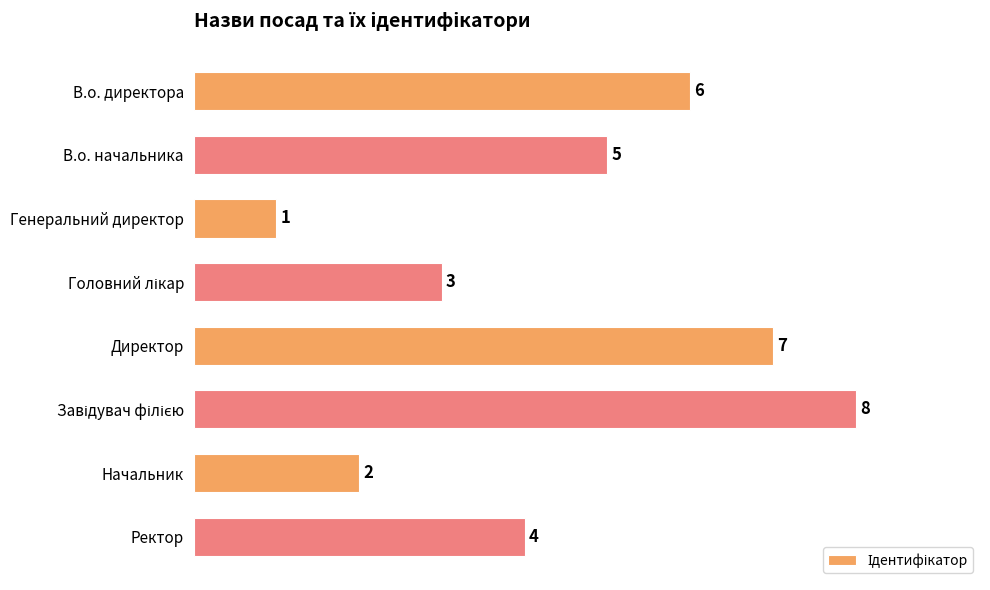

At which label is the value closest to 4?

Ректор